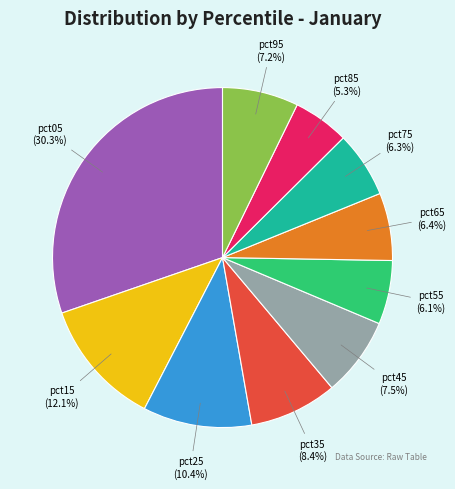

Which slice is the smallest?

pct85